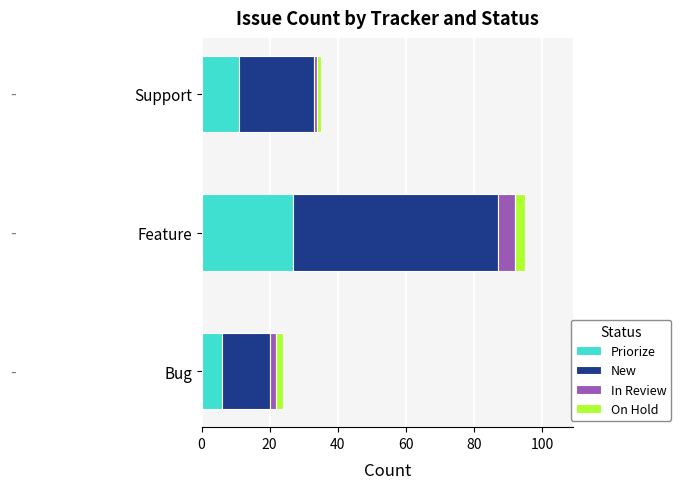

List the labels in order of Priorize value, smallest first.

Bug, Support, Feature